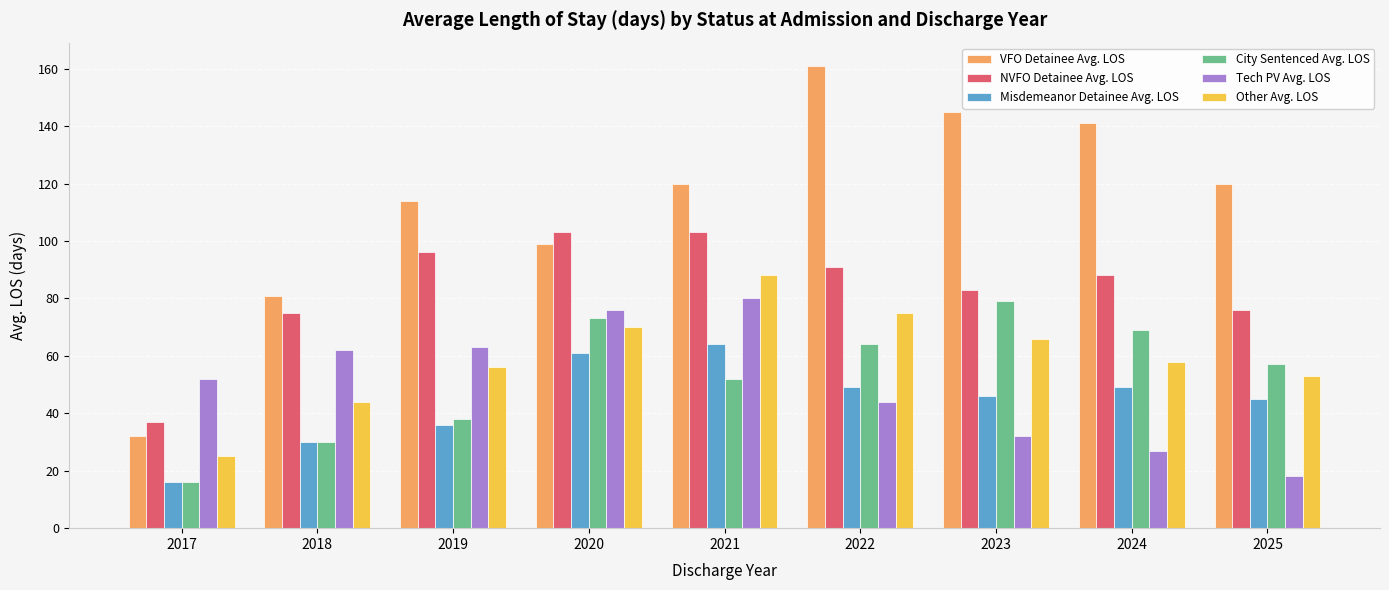

What are all the series names shown in the legend?

VFO Detainee Avg. LOS, NVFO Detainee Avg. LOS, Misdemeanor Detainee Avg. LOS, City Sentenced Avg. LOS, Tech PV Avg. LOS, Other Avg. LOS